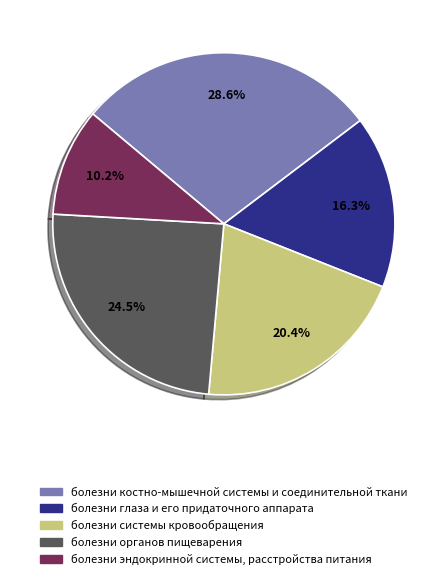

True or false: болезни костно-мышечной системы и соединительной ткани accounts for 21% of the total.

False